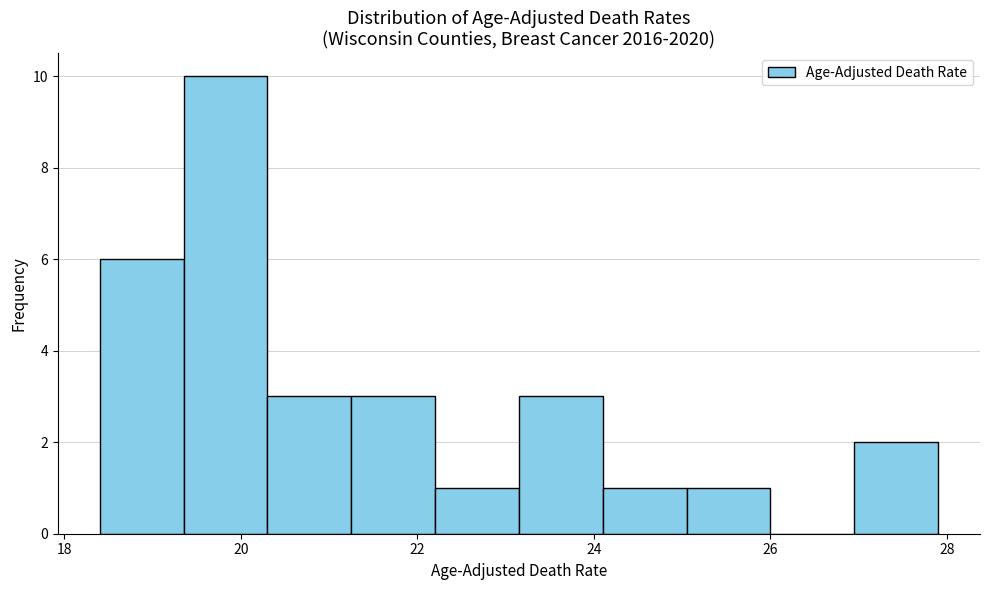

Reading left to right, transcribe this chart: for each bar, give the range it covers on the x-axis and its height. Neither the bar edges nor the heights are printed on the chart, so give them approximately, as read against the axes.

18.40 to 19.35: 6
19.35 to 20.30: 10
20.30 to 21.25: 3
21.25 to 22.20: 3
22.20 to 23.15: 1
23.15 to 24.10: 3
24.10 to 25.05: 1
25.05 to 26.00: 1
26.00 to 26.95: 0
26.95 to 27.90: 2